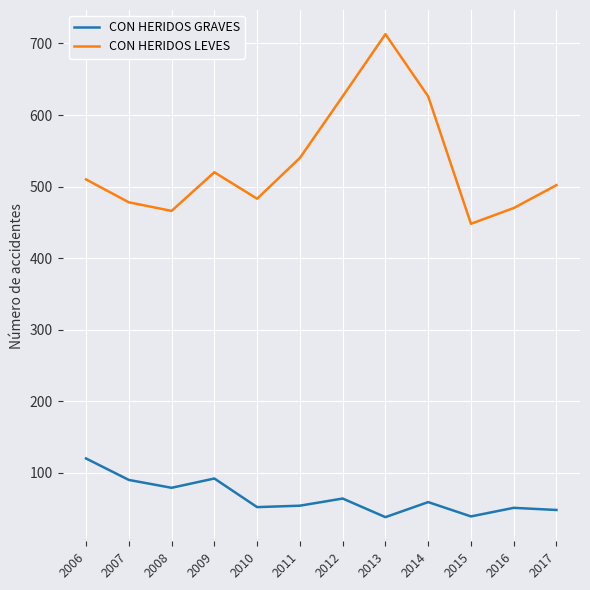

True or false: CON HERIDOS GRAVES and CON HERIDOS LEVES intersect in this chart.

False